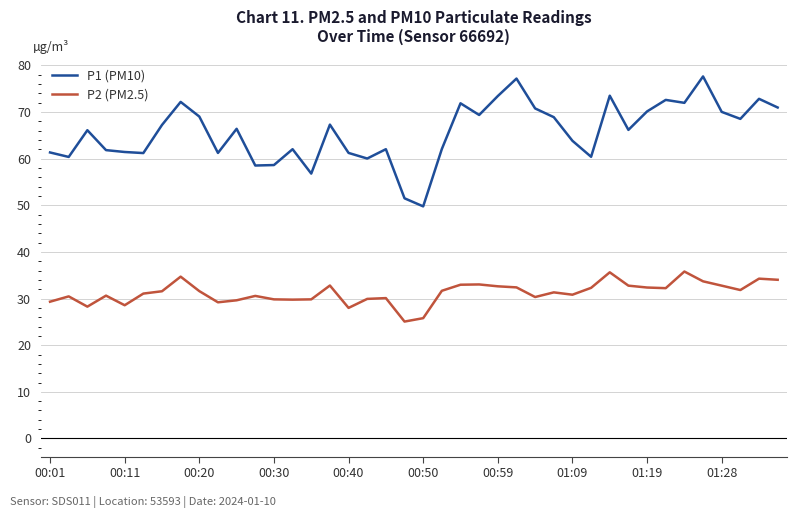

What is the minimum value for P1 (PM10)?

49.8